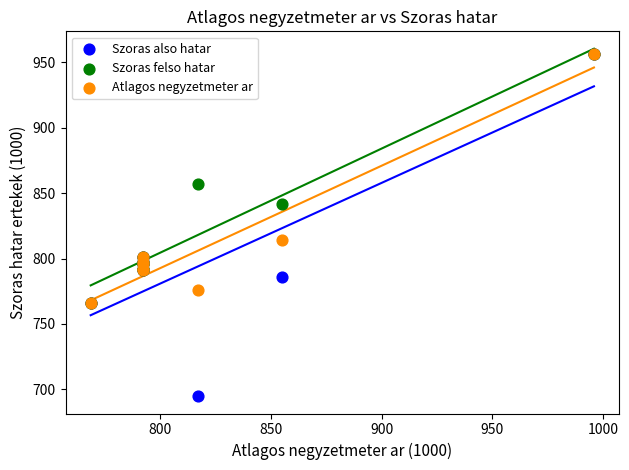

What are all the series names shown in the legend?

Szoras also hatar, Szoras felso hatar, Atlagos negyzetmeter ar